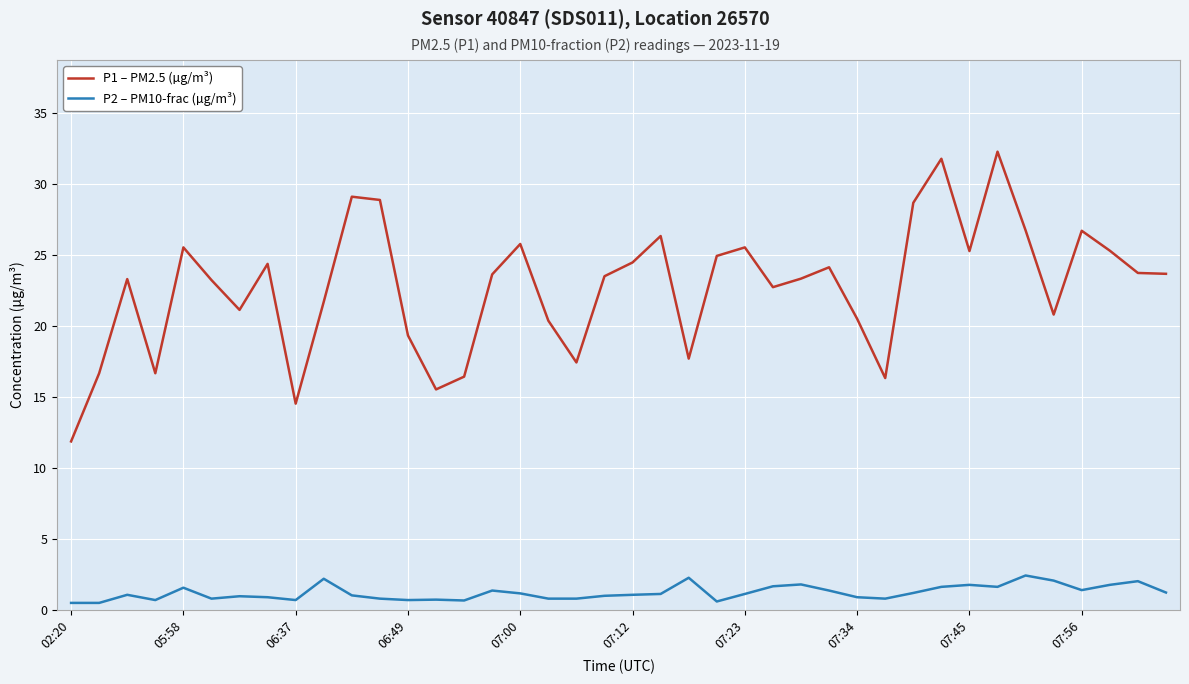

Which series has the largest total across all categories?

P1 – PM2.5 (µg/m³)